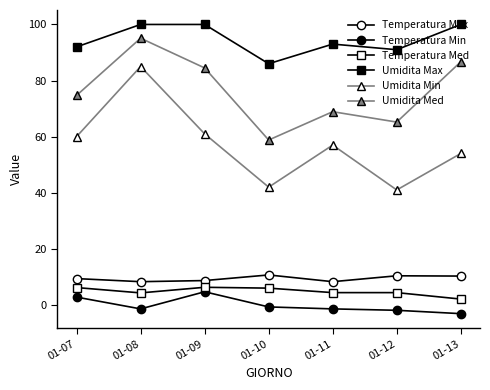

Which series has the largest total across all categories?

Umidita Max